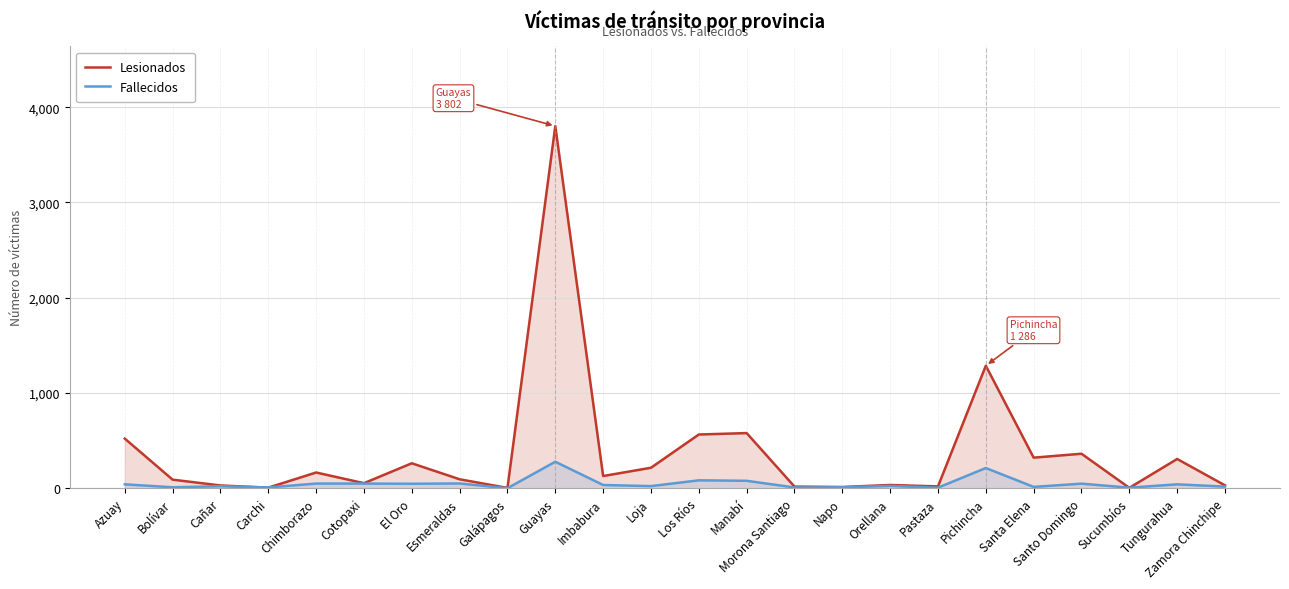

Which series has the widest spread of values?

Lesionados